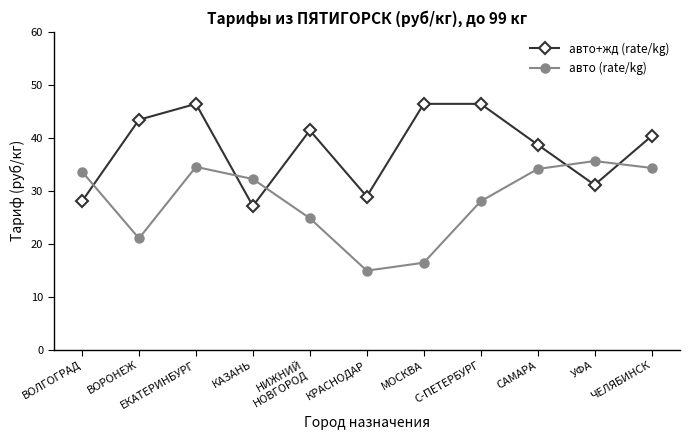

At which category does авто+жд (rate/kg) reach its first local peak?

ЕКАТЕРИНБУРГ